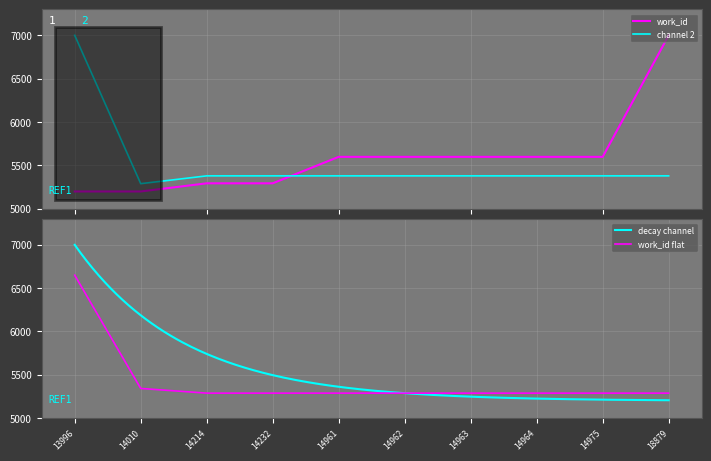

List the labels in order of value, smallest first.

13996, 14010, 14214, 14232, 14961, 14962, 14963, 14964, 14975, 18879